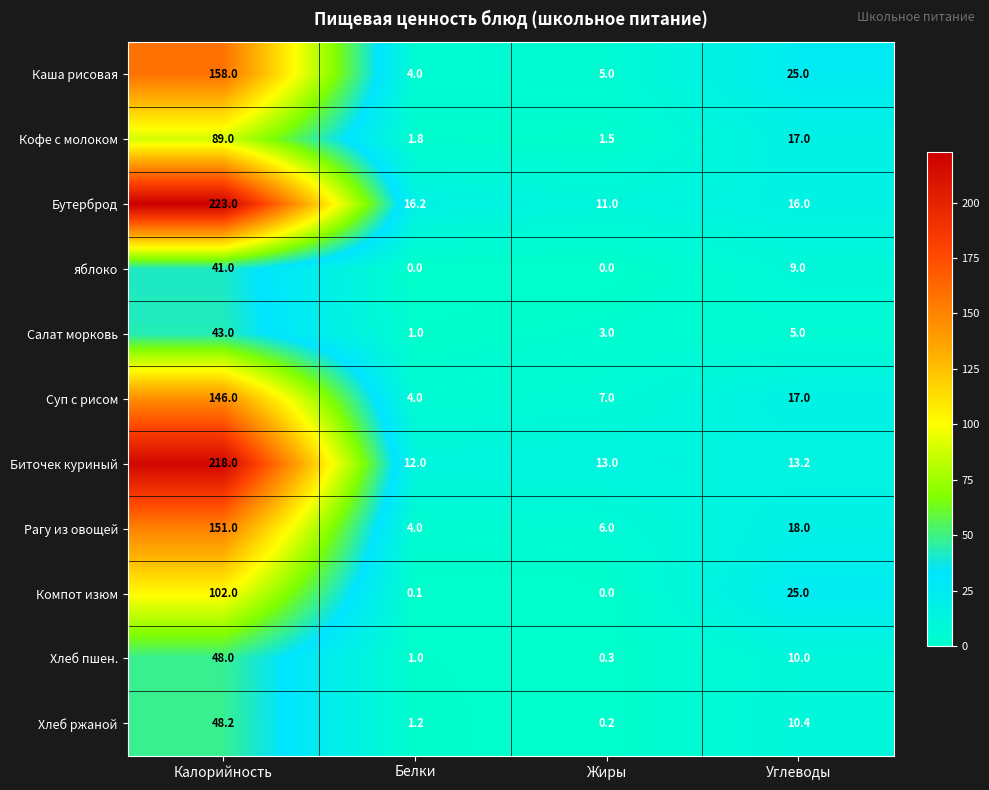

What is the sum of all Биточек куриный values?

256.2